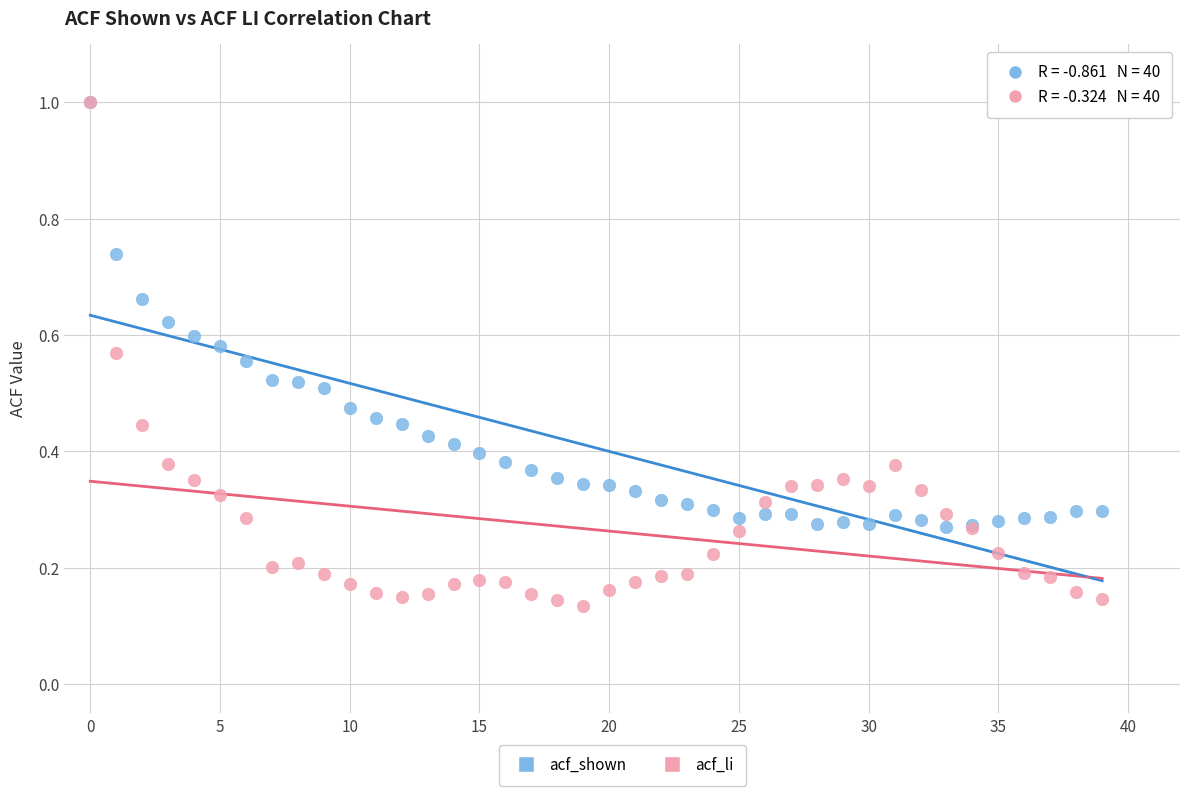

Which series reaches the minimum Y coordinate?

acf_li